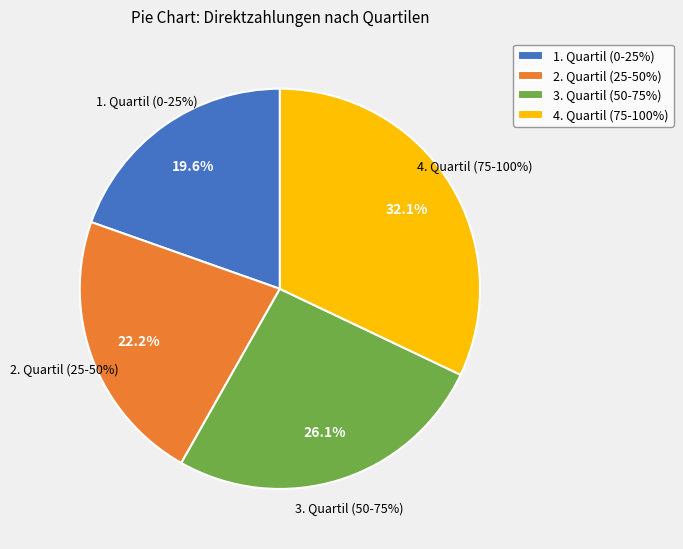

To the nearest percent, what is the difference between the largest and smallest slice percentages?

12%